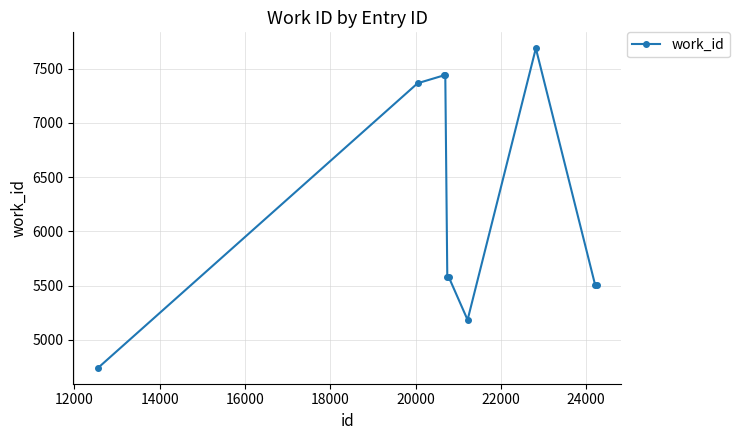

Reading left to right, transcribe all the data shown in this chart.

4743	7365	7439	7439	5579	5579	5184	7687	5507	5507